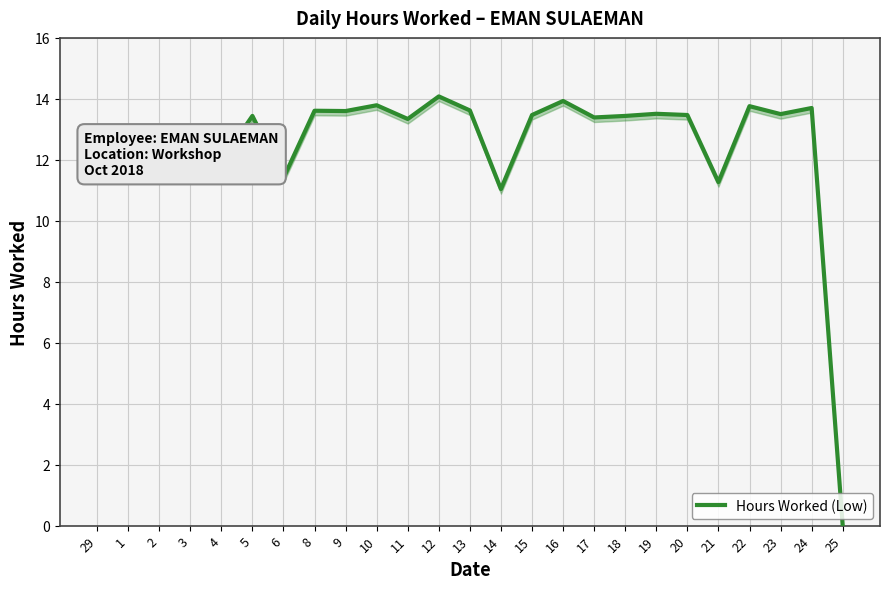

Reading left to right, transcribe all the data shown in this chart.

29=11.6	1=11.7	2=11.4	3=11.5	4=12.0	5=13.4	6=11.4	8=13.6	9=13.6	10=13.8	11=13.3	12=14.1	13=13.6	14=11.0	15=13.5	16=13.9	17=13.4	18=13.4	19=13.5	20=13.5	21=11.3	22=13.8	23=13.5	24=13.7	25=0.0